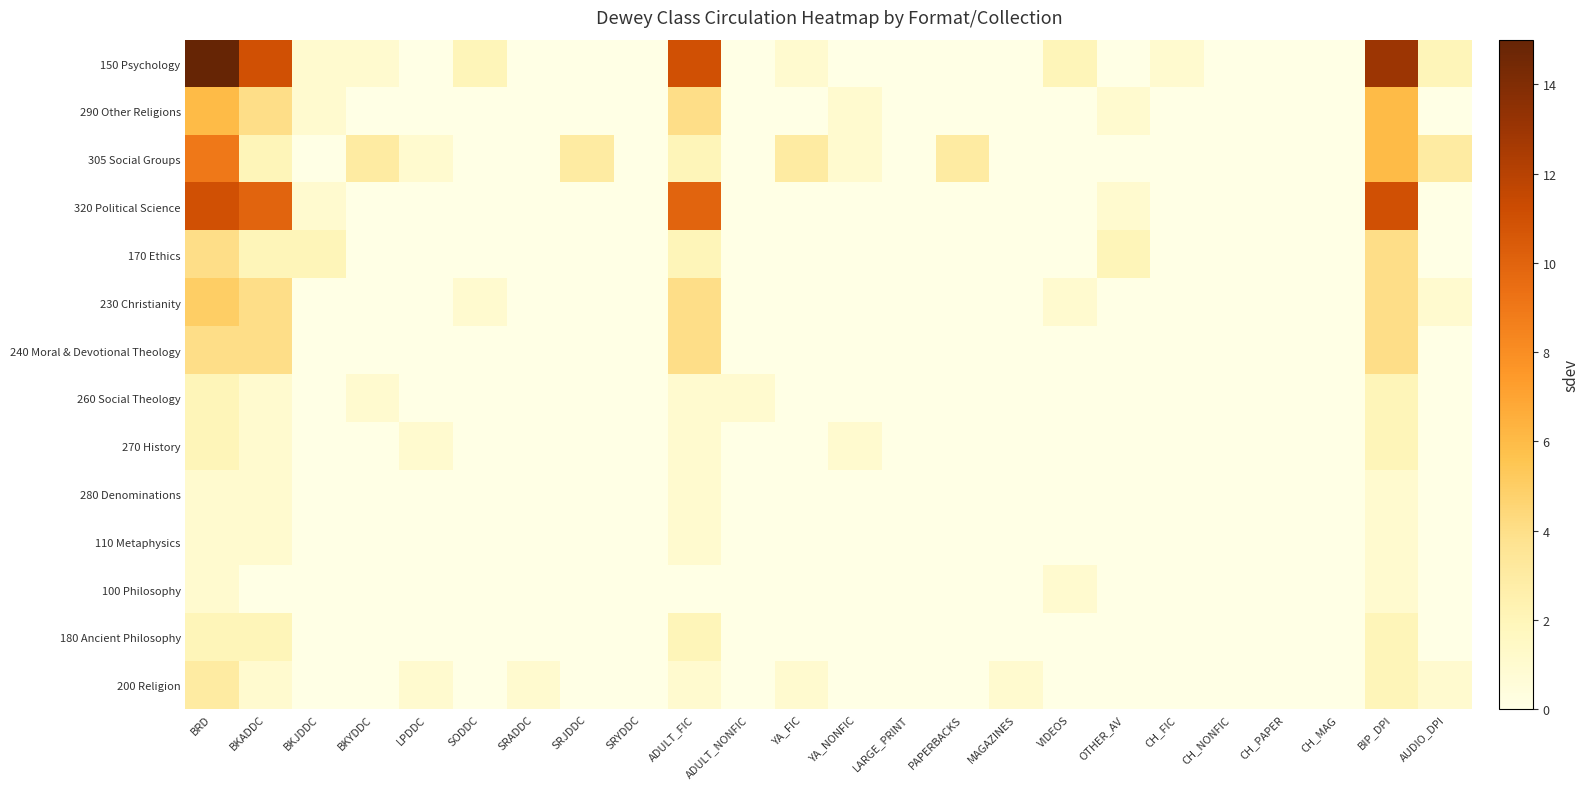

List the series in order of their peak value, highest first.

150 Psychology, 320 Political Science, 305 Social Groups, 290 Other Religions, 230 Christianity, 170 Ethics, 240 Moral & Devotional Theology, 200 Religion, 260 Social Theology, 270 History, 180 Ancient Philosophy, 280 Denominations, 110 Metaphysics, 100 Philosophy